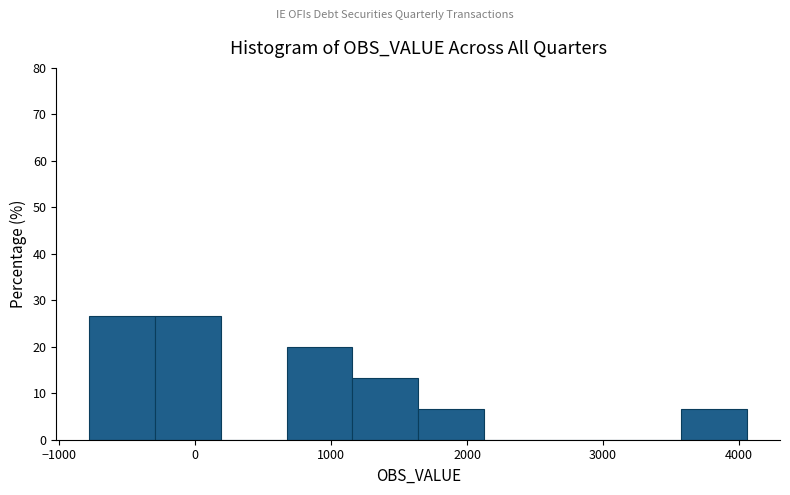

Reading left to right, transcribe this chart: for each bar, give the range it covers on the x-axis and its height. Neither the bar edges nor the heights are printed on the chart, so give them approximately, as read against the axes.

-800 to -300: 27
-300 to 200: 27
200 to 700: 0
700 to 1200: 20
1200 to 1600: 13
1600 to 2100: 7
2100 to 2600: 0
2600 to 3100: 0
3100 to 3600: 0
3600 to 4100: 7